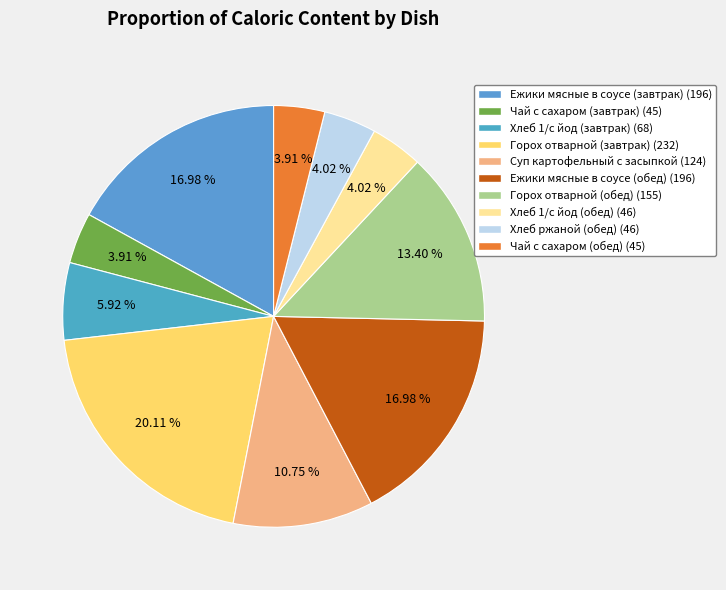

Which slice is the smallest?

Чай с сахаром (завтрак)